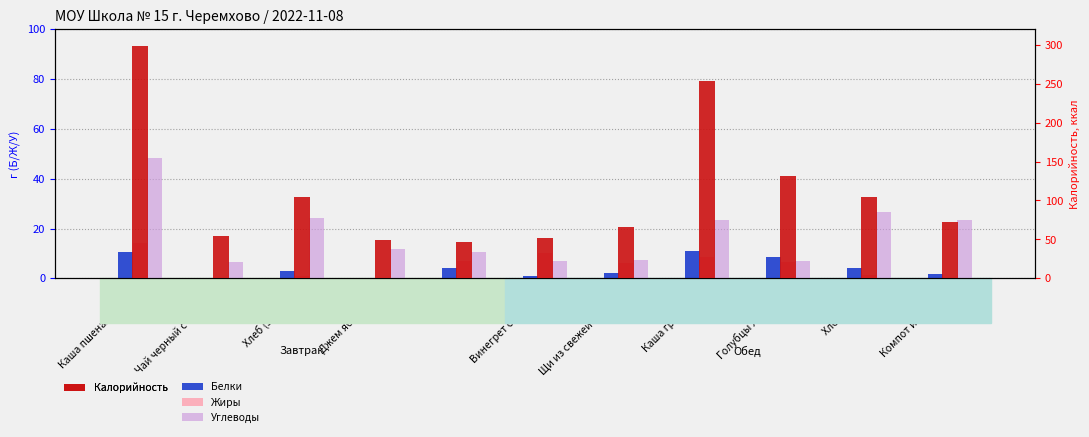

At which label does Углеводы reach its minimum?

Чай черный с сахаром